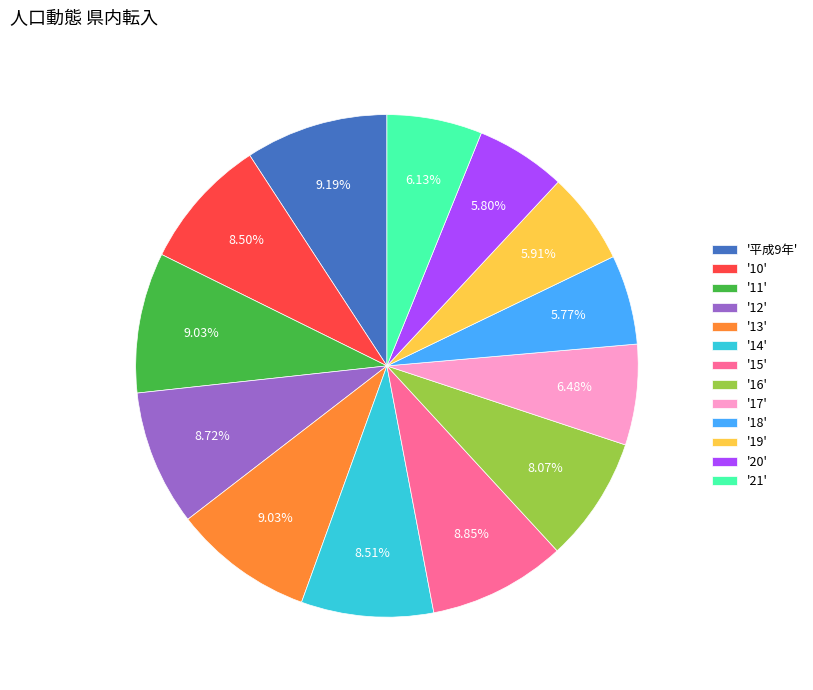

Combined, do '平成9年' and '12' account for over 50%?

No